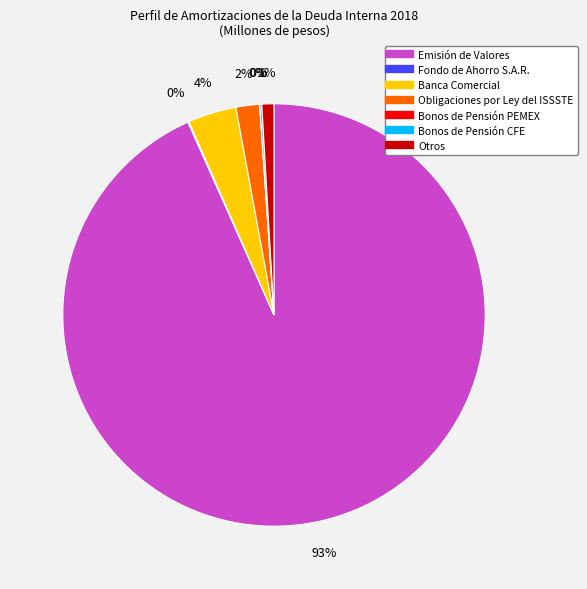

What is the largest slice in the pie chart?

Emisión de Valores